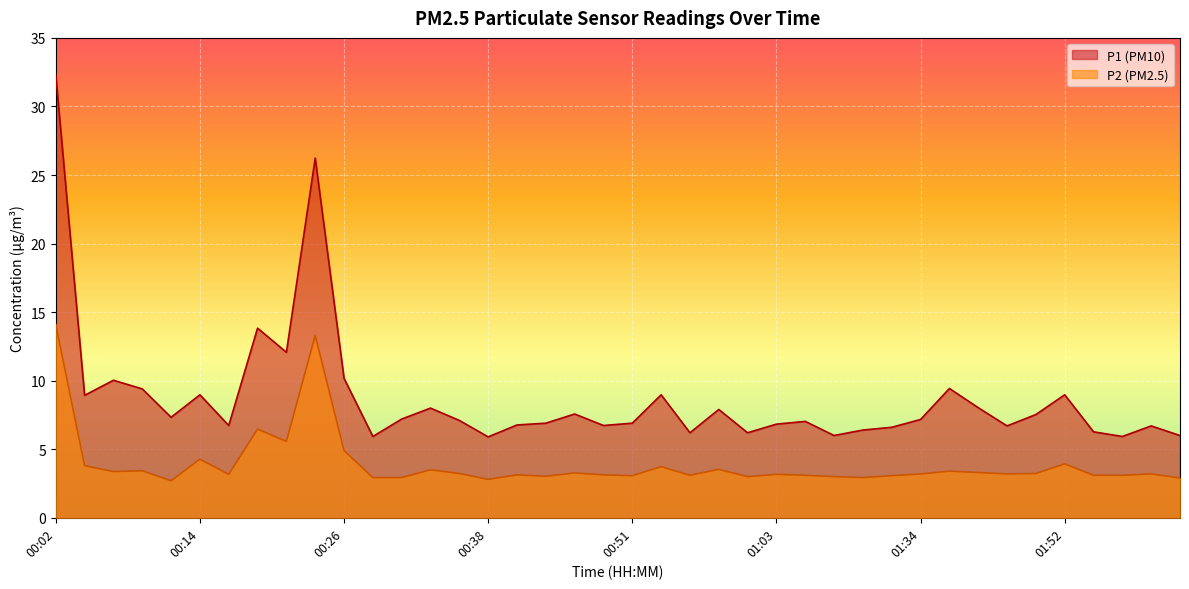

Between 00:34 and 00:19, which is larger?

00:19